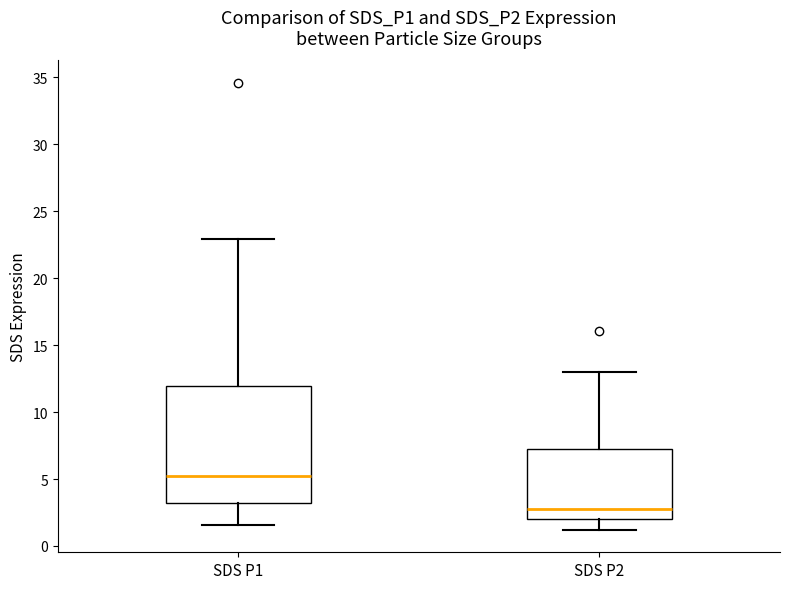

Comparing the boxes themselves (not the whiskers), which one is the tallest?

SDS P1